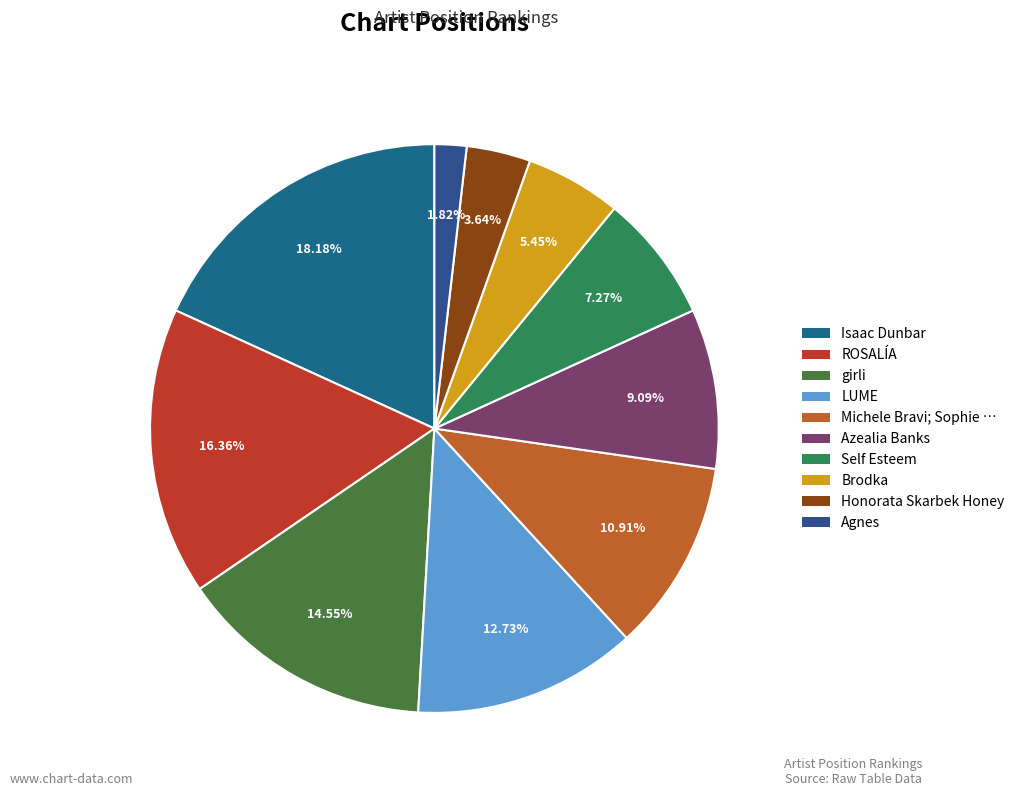

Is there any slice that represents more than half of the pie?

No